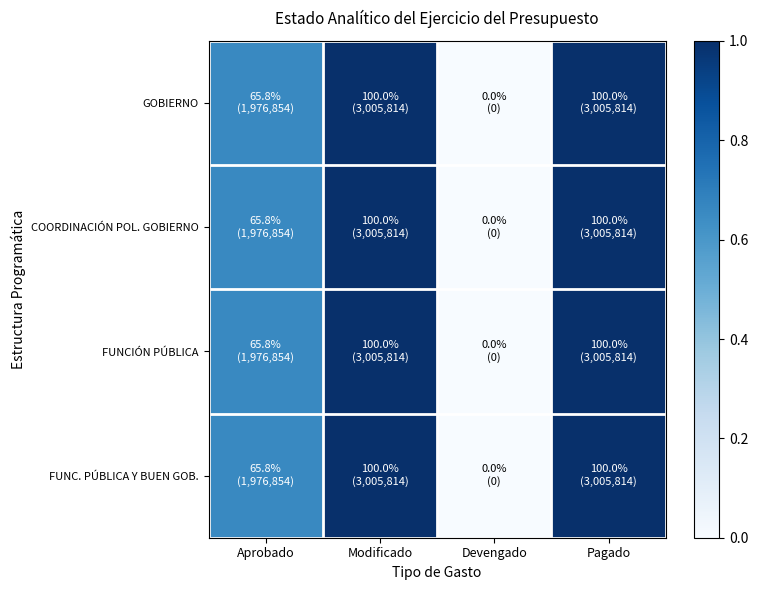

Rank the series at Aprobado from lowest to highest value.

GOBIERNO, COORDINACIÓN POL. GOBIERNO, FUNCIÓN PÚBLICA, FUNC. PÚBLICA Y BUEN GOB.